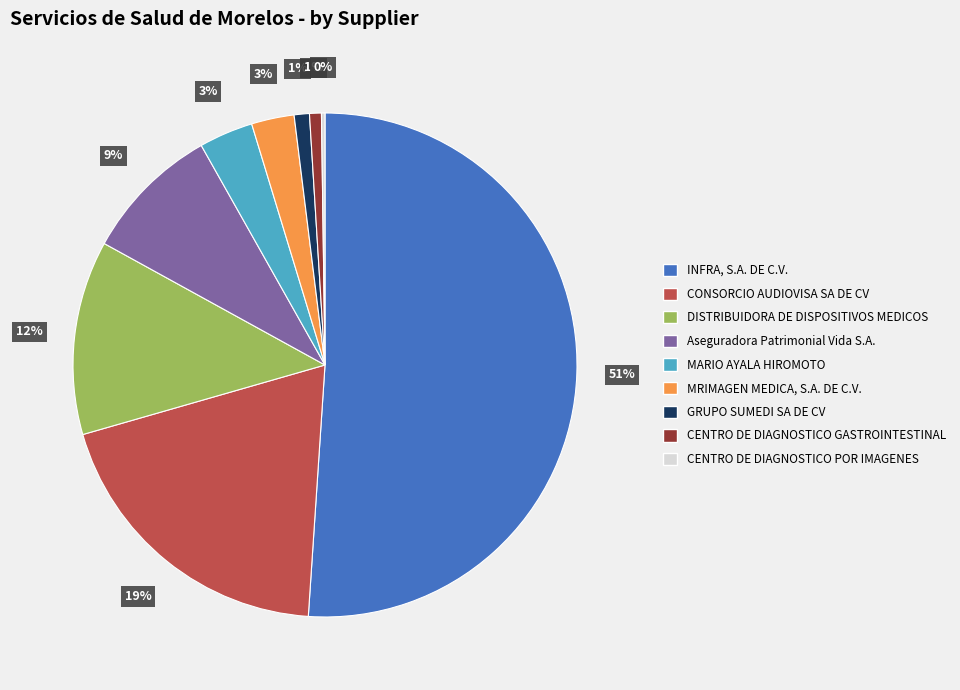

What is the largest slice in the pie chart?

INFRA, S.A. DE C.V.